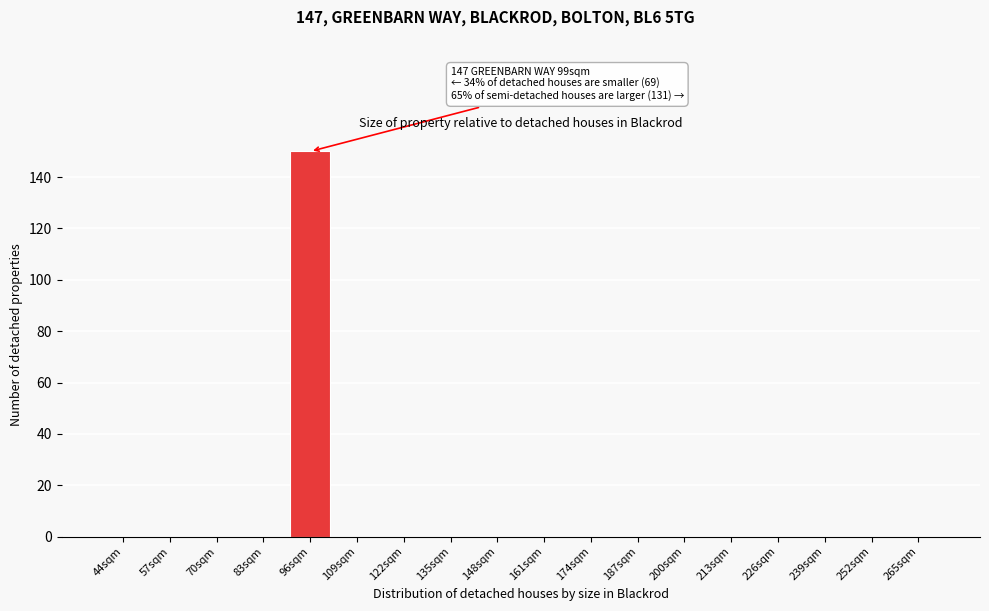

Reading left to right, transcribe all the data shown in this chart.

44sqm=0	57sqm=0	70sqm=0	83sqm=0	96sqm=150	109sqm=0	122sqm=0	135sqm=0	148sqm=0	161sqm=0	174sqm=0	187sqm=0	200sqm=0	213sqm=0	226sqm=0	239sqm=0	252sqm=0	265sqm=0